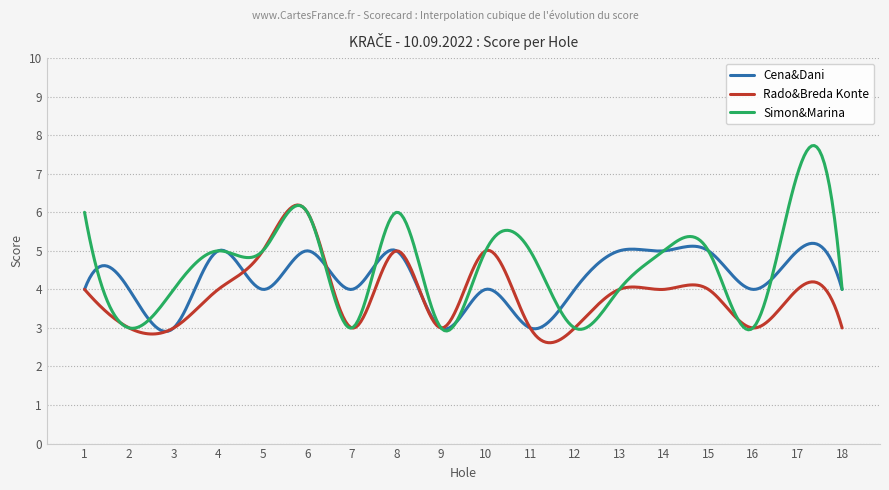

List the series in order of their peak value, highest first.

Simon&Marina, Rado&Breda Konte, Cena&Dani